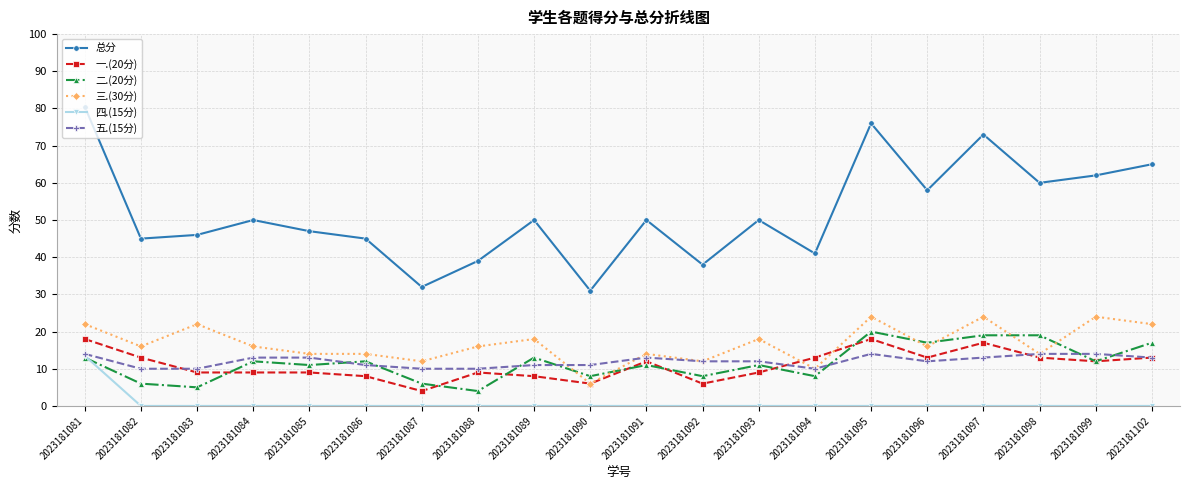

Where is the first local minimum for 三.(30分)?

2023181082